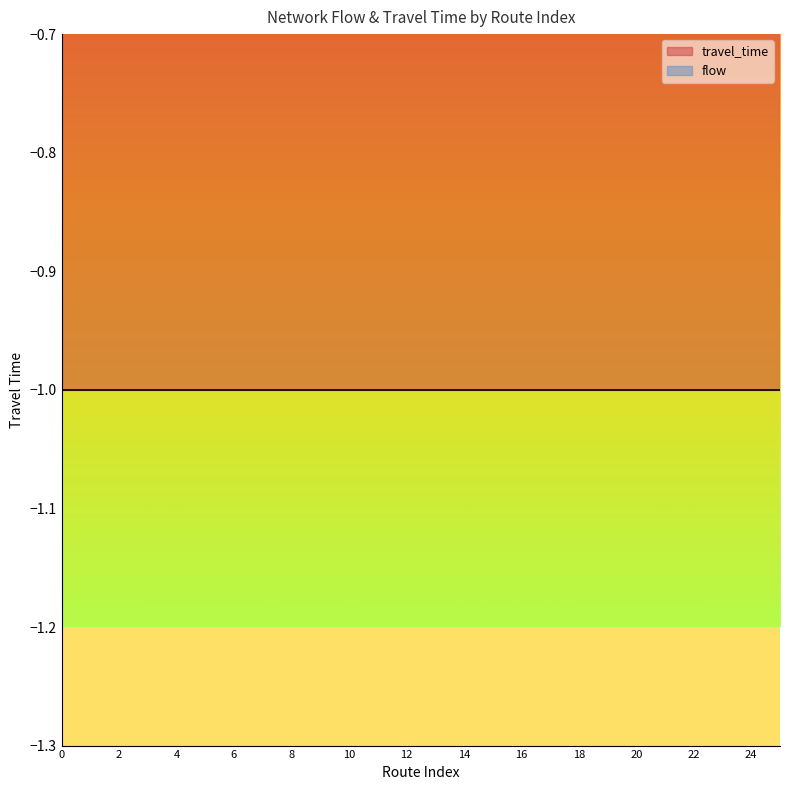

Rank the categories by travel_time value from highest to lowest.

0, 1, 2, 3, 4, 5, 6, 7, 8, 9, 10, 11, 12, 13, 14, 15, 16, 17, 18, 19, 20, 21, 22, 23, 24, 25